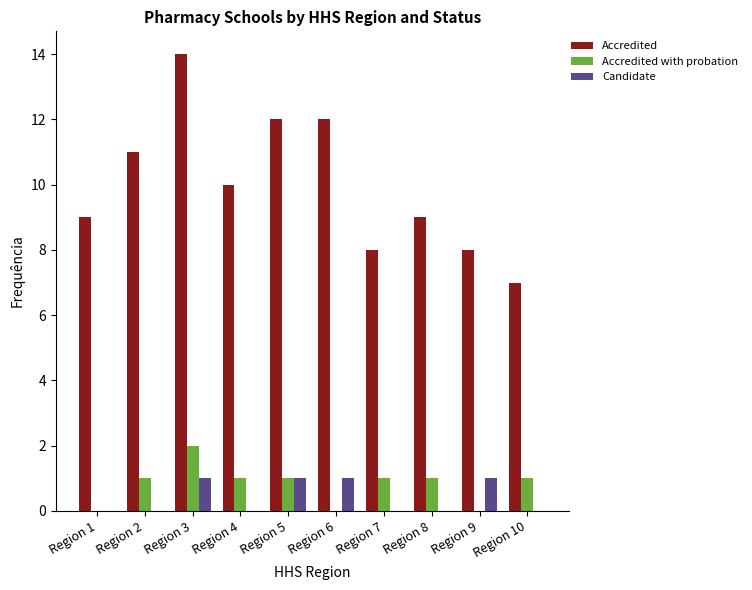

At which category is the sum across all series the highest?

Region 3